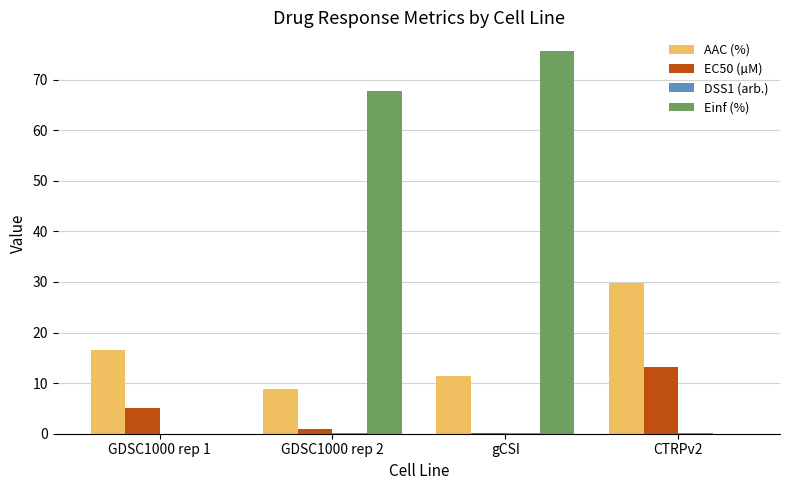

Between GDSC1000 rep 2 and CTRPv2, which series saw the biggest shift?

Einf (%)